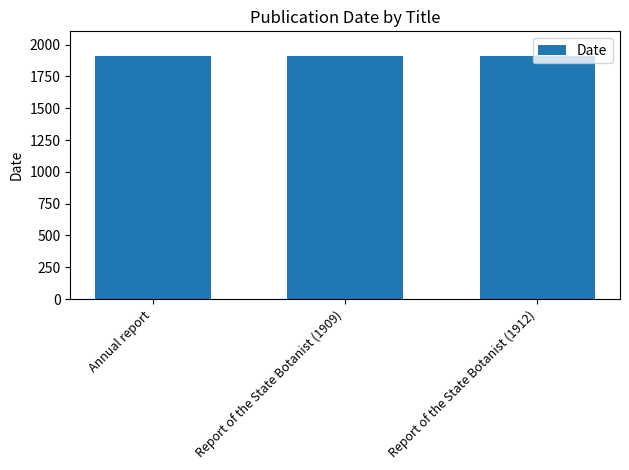

At which label does the data first exceed 1912?

Annual report